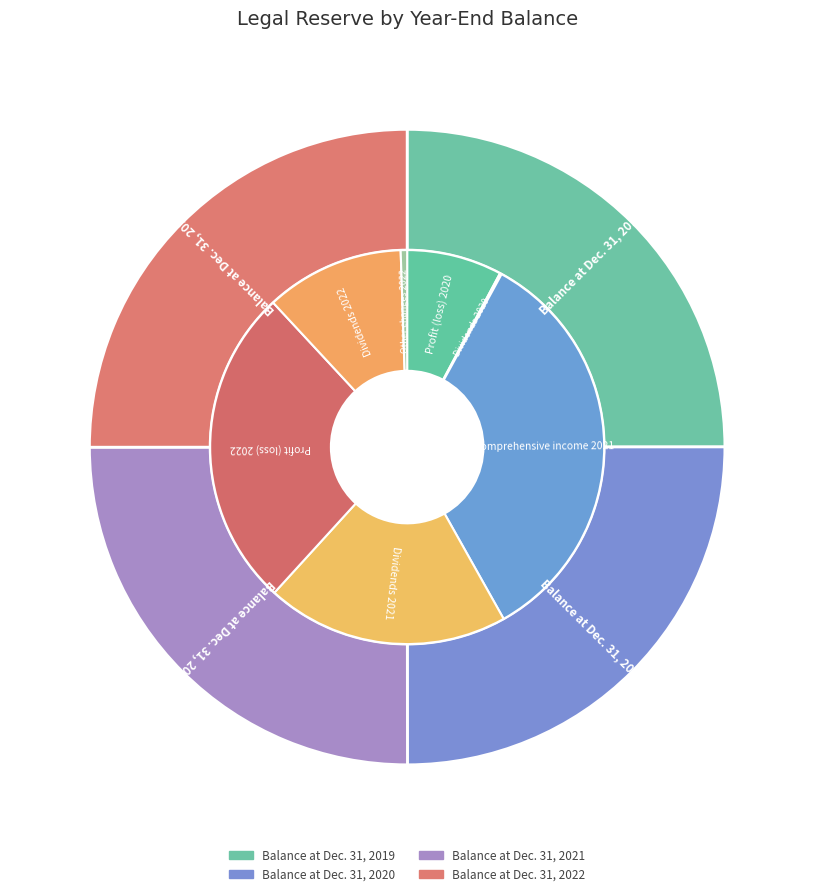

Does Balance at Dec. 31, 2020 represent more than half of the total?

No